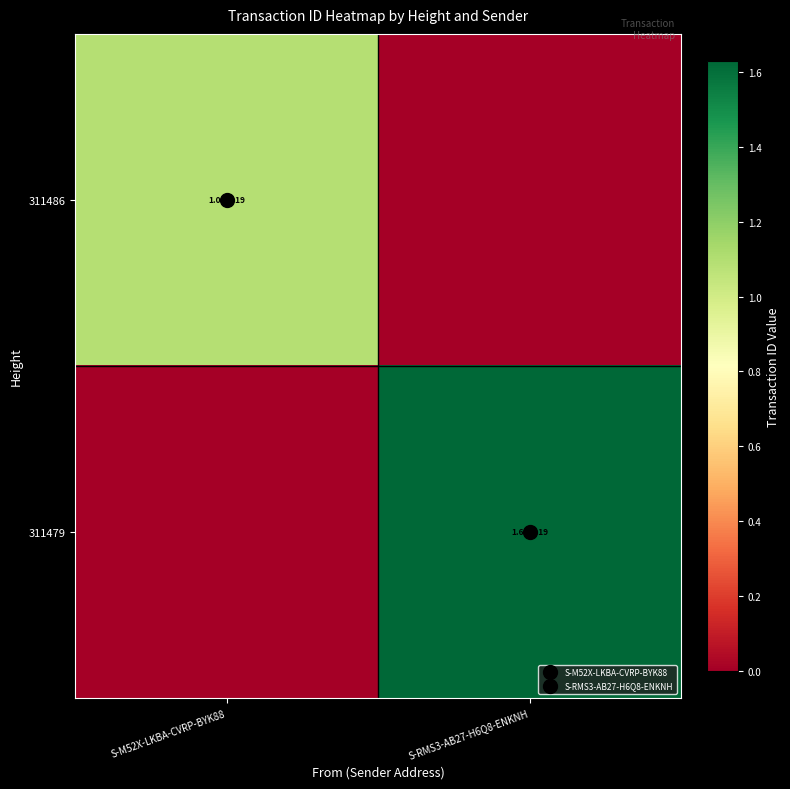

At which label does 311486 reach its minimum?

S-RMS3-AB27-H6Q8-ENKNH